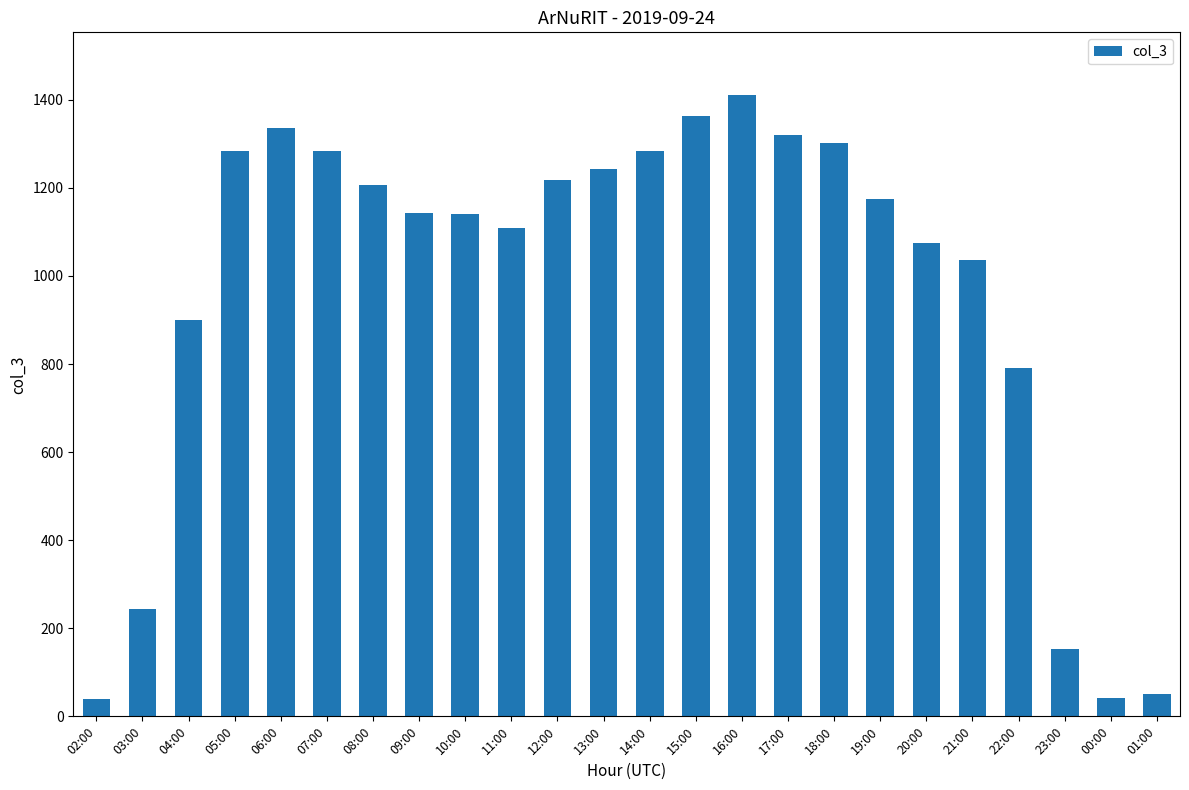

What is the maximum value shown in the chart?

1412